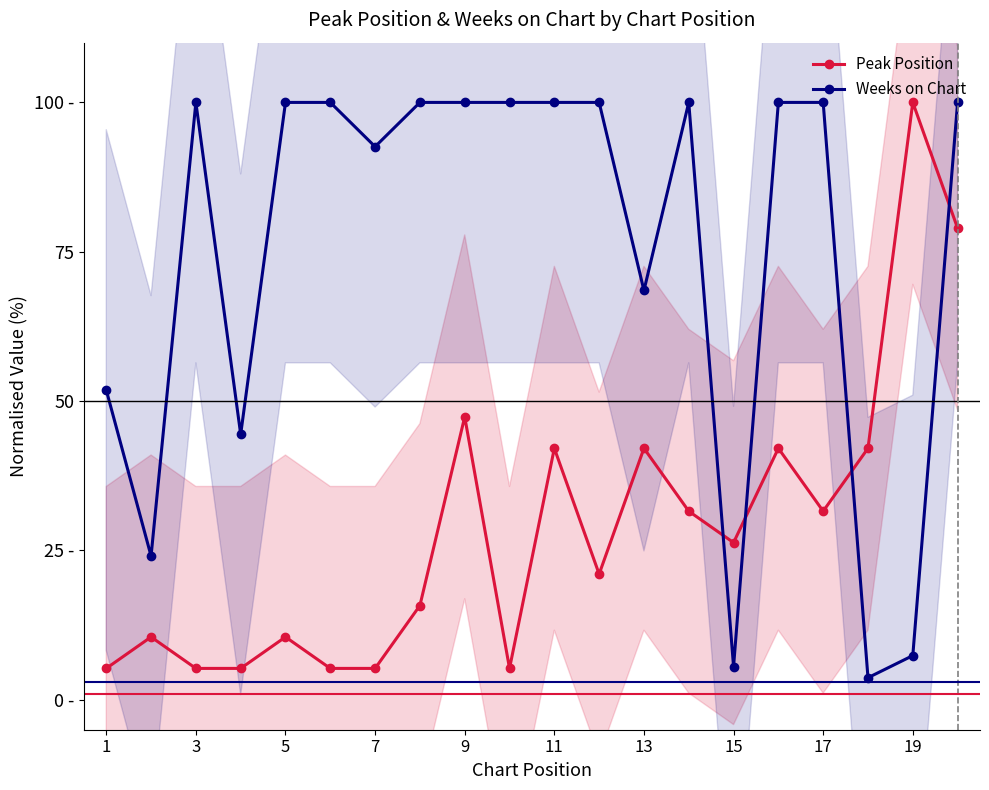

Rank the series by their average value, from lowest to highest.

Peak Position, Weeks on Chart